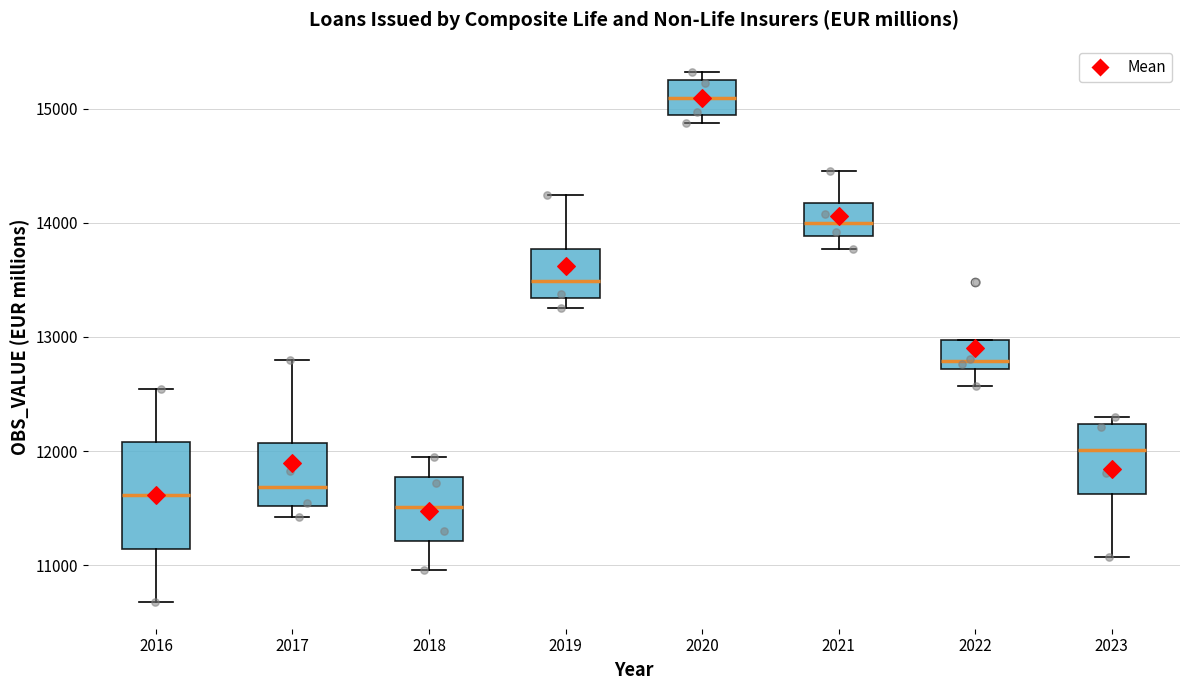

Reading left to right, transcribe this box plot: for each box, give where its median line is, the range the box spans, and where its two whiskers end, as read against the y-axis. The values are not printed on the chart, so give them approximately, as read against the axis.

2016: median 11600, box 11100 to 12100, whiskers 10700 to 12500
2017: median 11700, box 11500 to 12100, whiskers 11400 to 12800
2018: median 11500, box 11200 to 11800, whiskers 11000 to 11900
2019: median 13500, box 13300 to 13800, whiskers 13300 (just below the box's lower edge) to 14200
2020: median 15100, box 14900 to 15200, whiskers 14900 (just below the box's lower edge) to 15300
2021: median 14000, box 13900 to 14200, whiskers 13800 to 14500
2022: median 12800, box 12700 to 13000, whiskers 12600 to 13000
2023: median 12000, box 11600 to 12200, whiskers 11100 to 12300